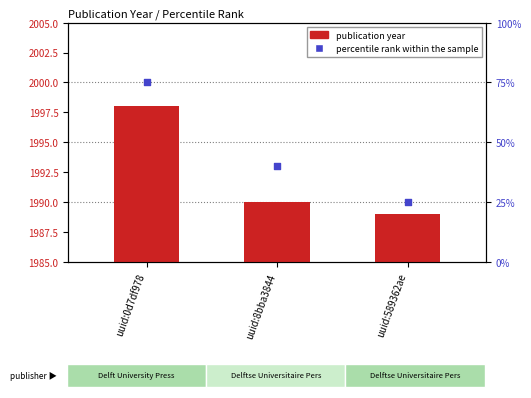

Which series has the largest Y range (max minus min)?

percentile rank within the sample